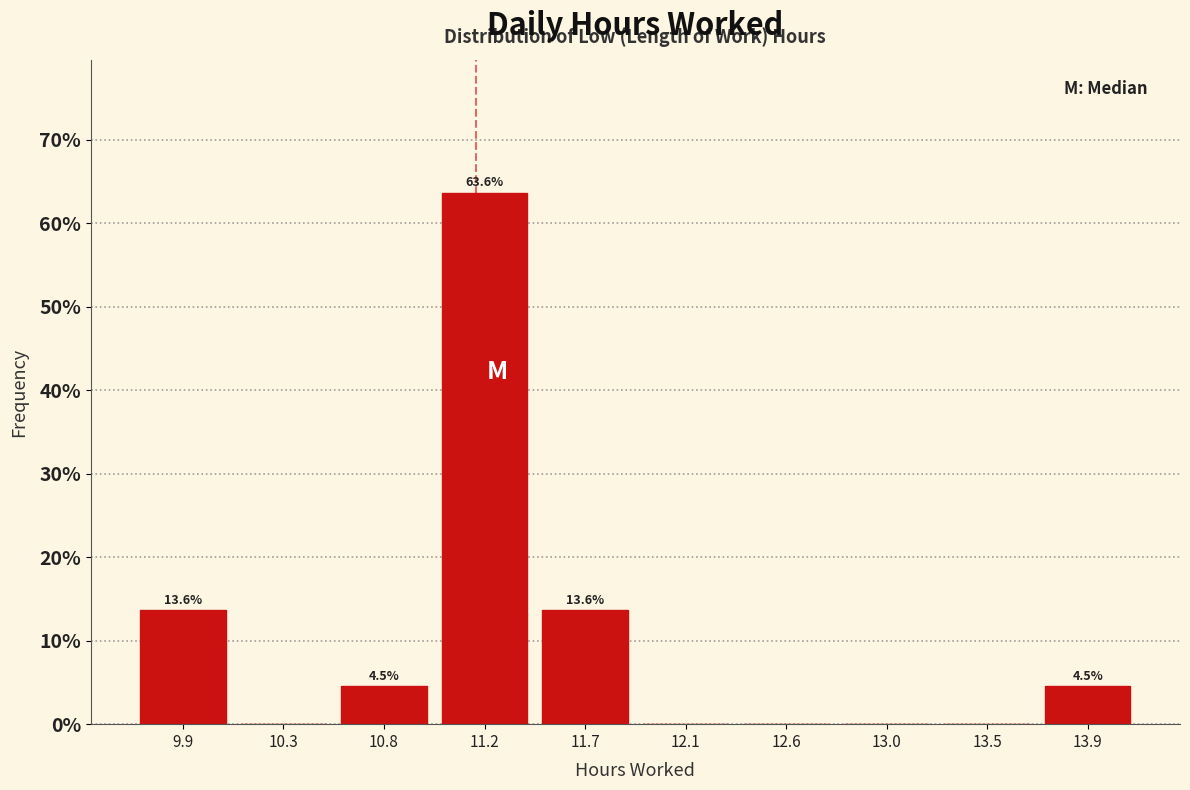

Over which range of the x-axis is the bar tallest?

11.00 to 11.45